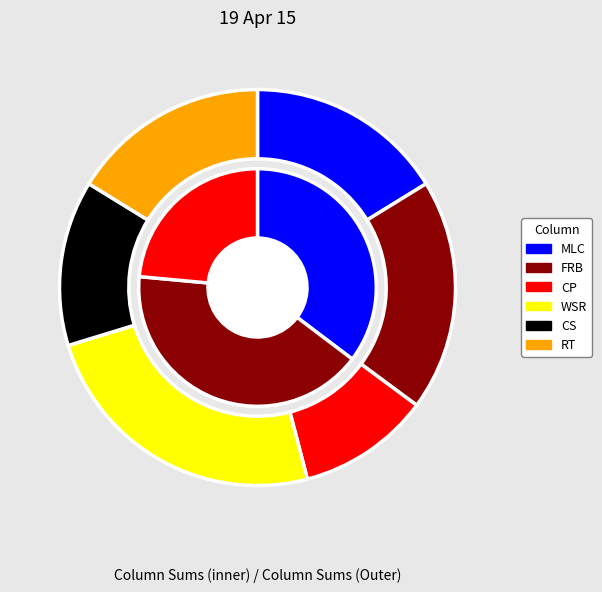

Is there a majority slice in this chart?

No